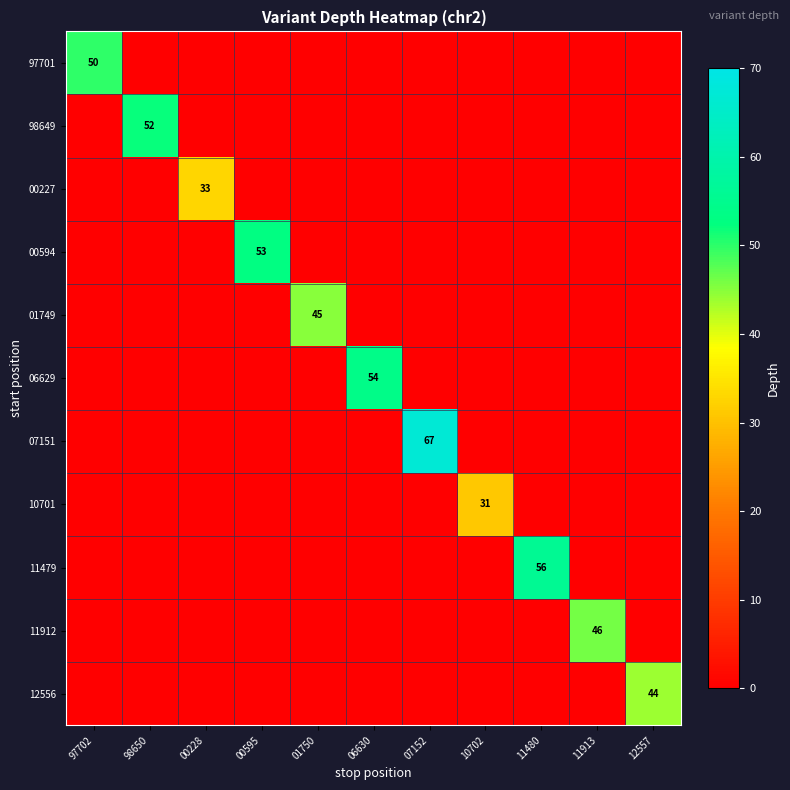

The 11912 series shows 68 at 11913. True or false?

False